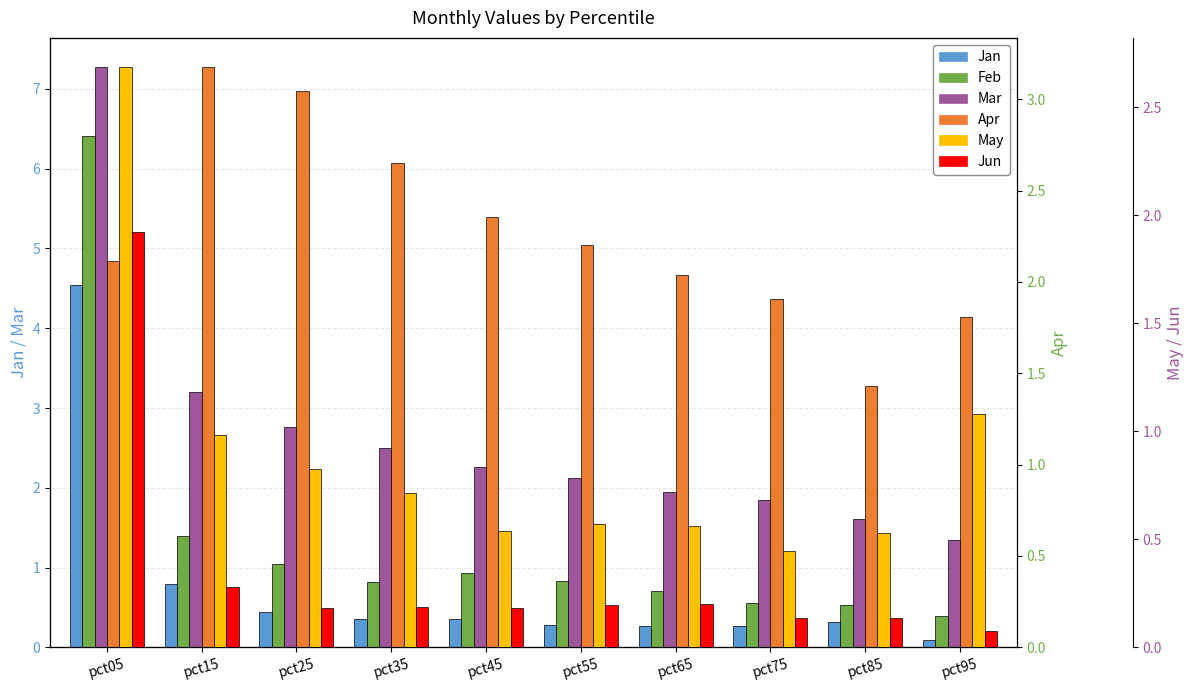

What is the difference between the maximum and minimum values in the Jun series?

1.8